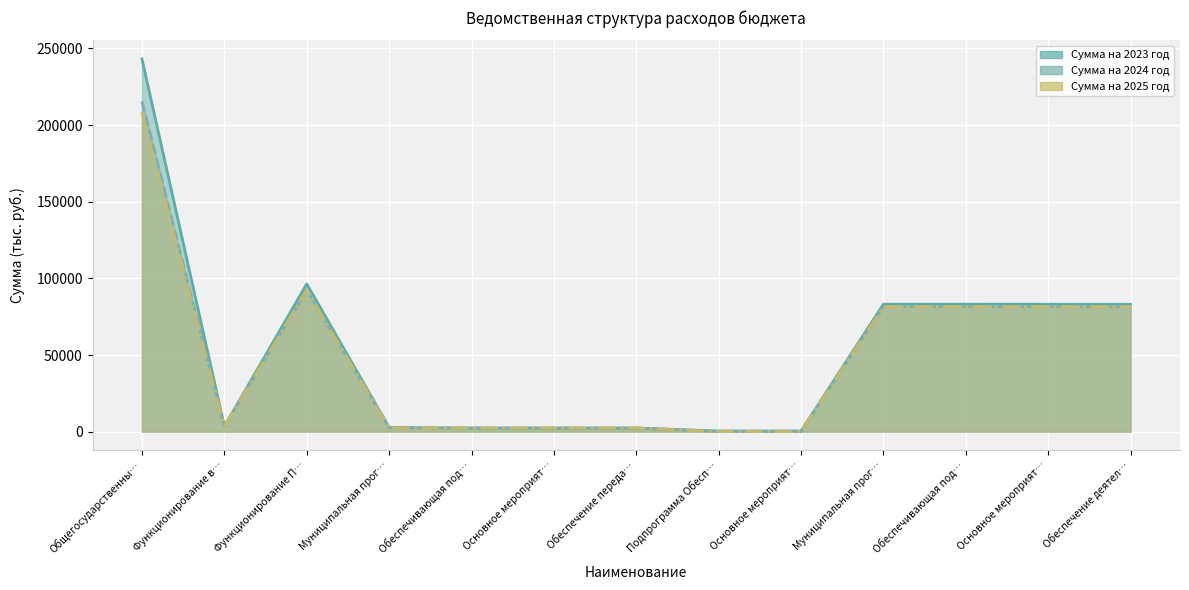

What is the total value across all series at Муниципальная прог…?

7650.0